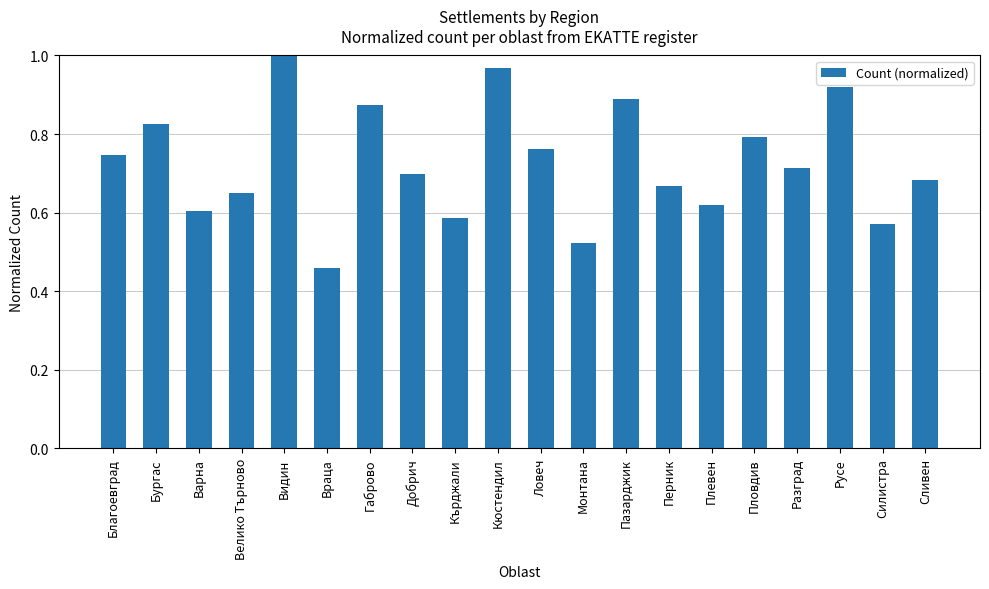

List the labels in order of value, smallest first.

Враца, Монтана, Силистра, Кърджали, Варна, Плевен, Велико Търново, Перник, Сливен, Добрич, Разград, Благоевград, Ловеч, Пловдив, Бургас, Габрово, Пазарджик, Русе, Кюстендил, Видин